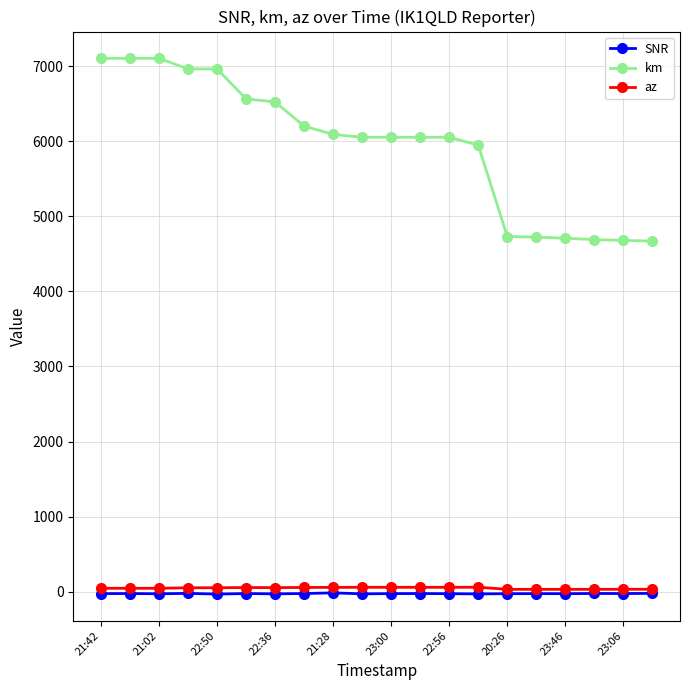

How many distinct data groups are displayed?

3